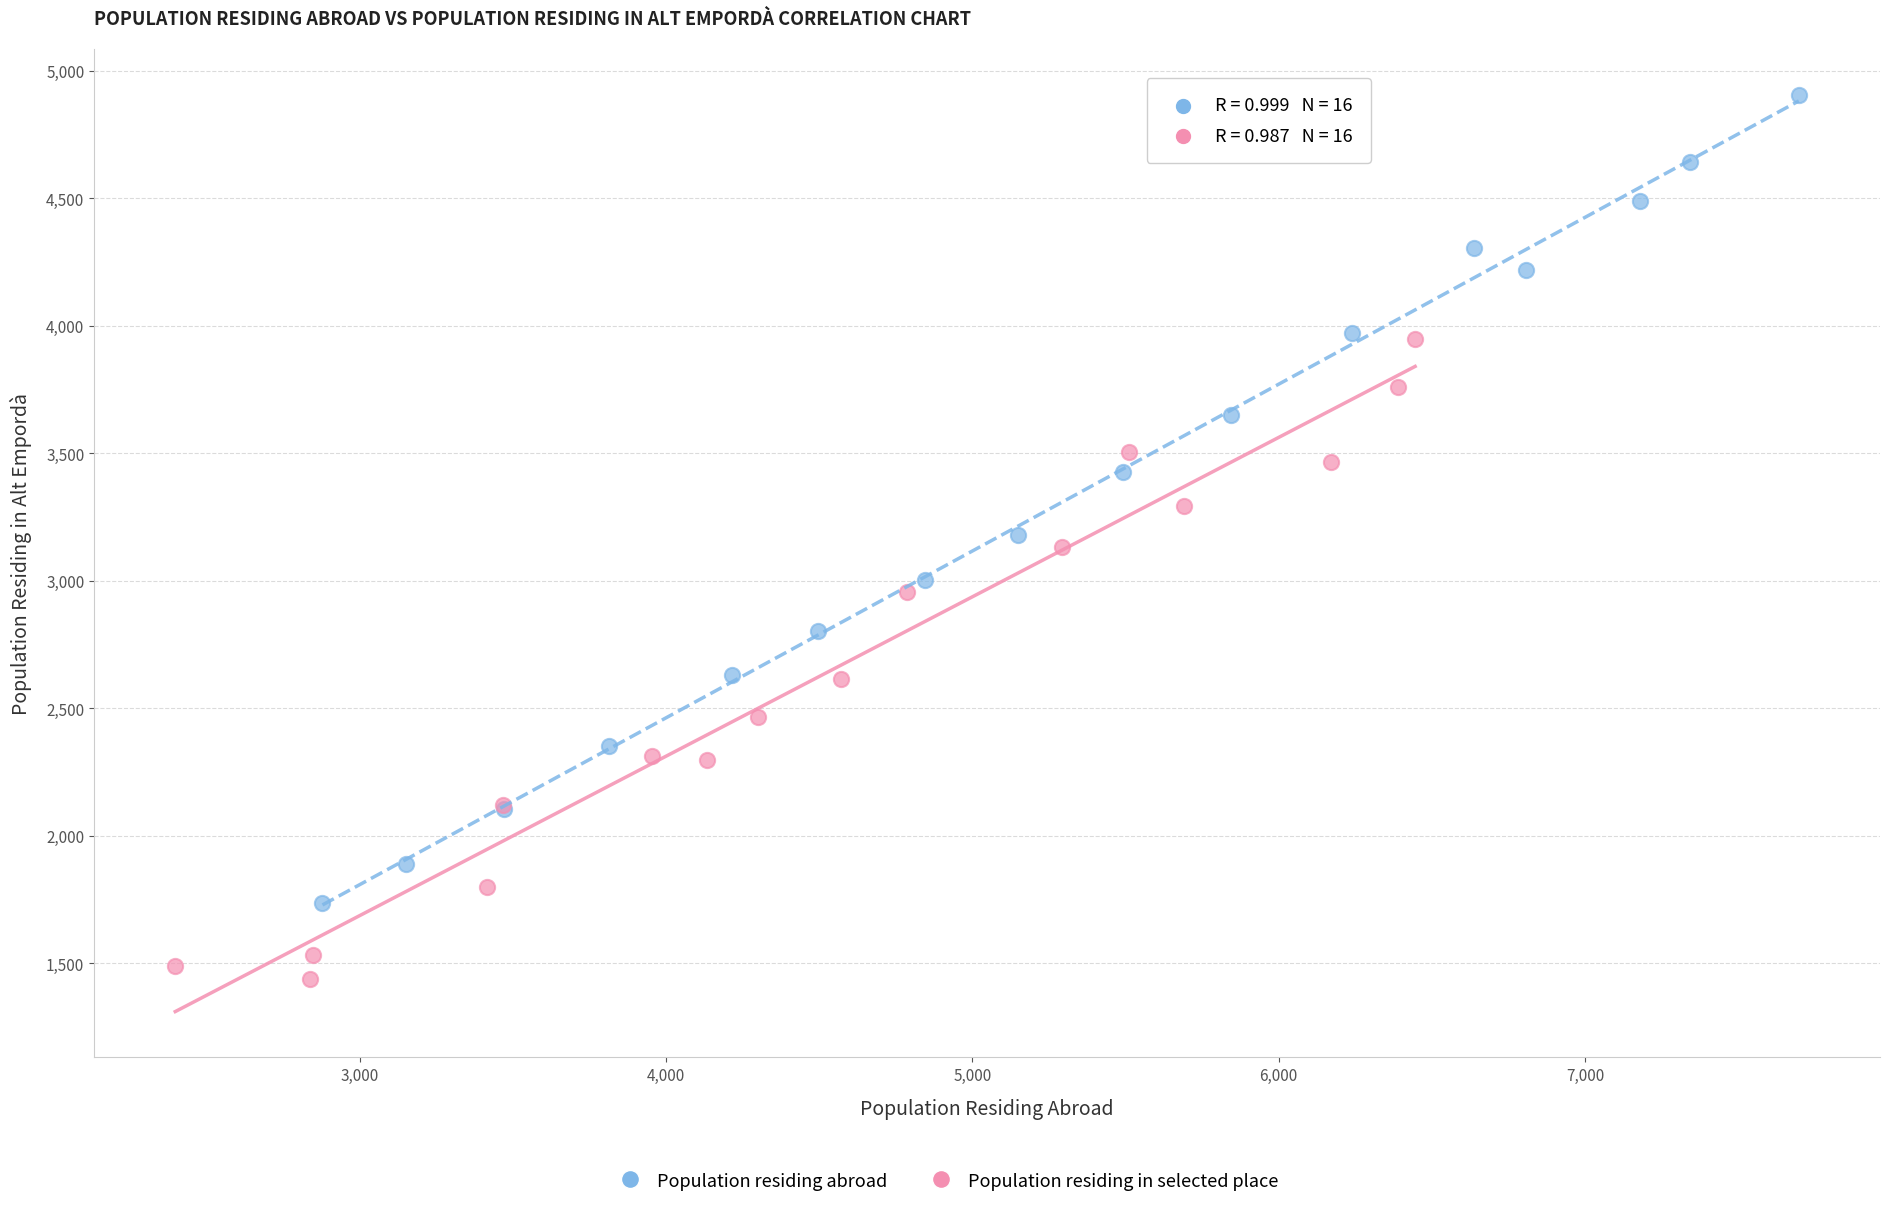

Which series reaches the maximum Y coordinate?

Population residing abroad